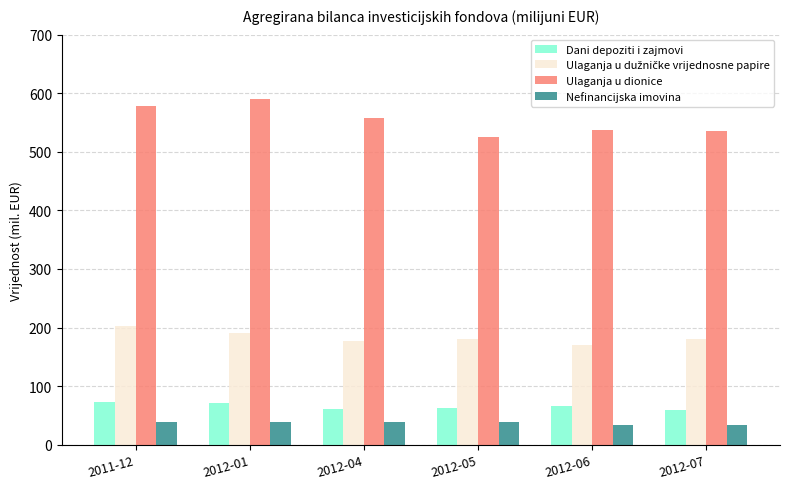

What is the label of the 2nd bar from the right?

2012-06